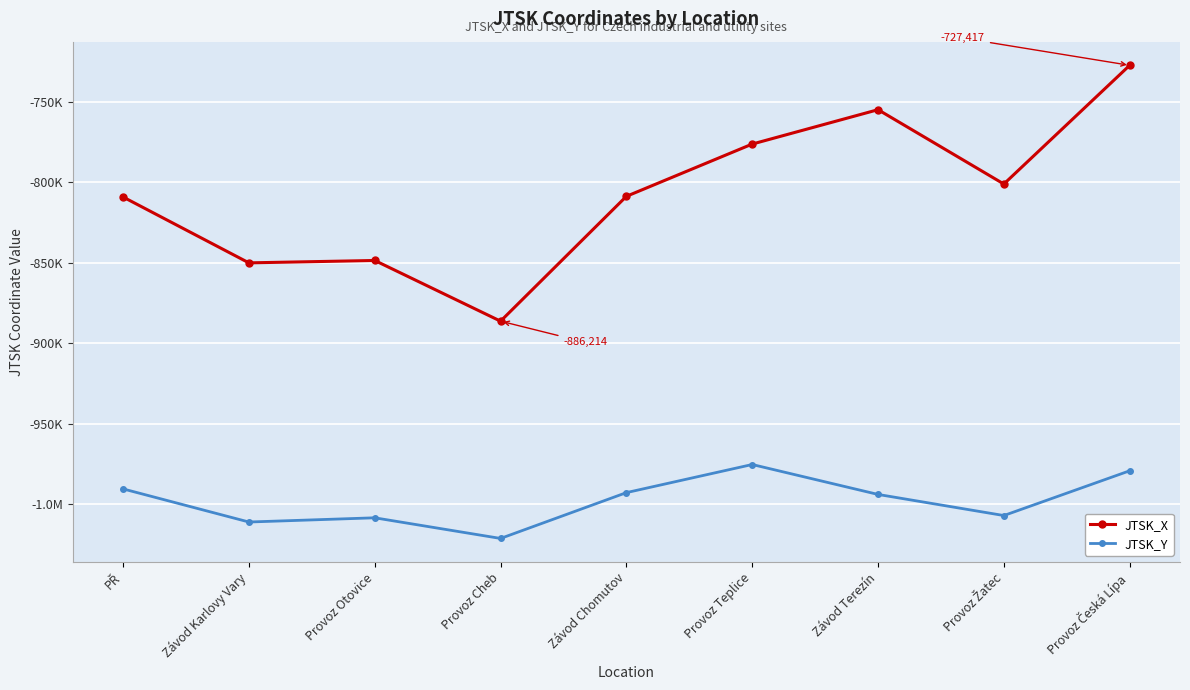

Rank the series by their average value, from lowest to highest.

JTSK_Y, JTSK_X